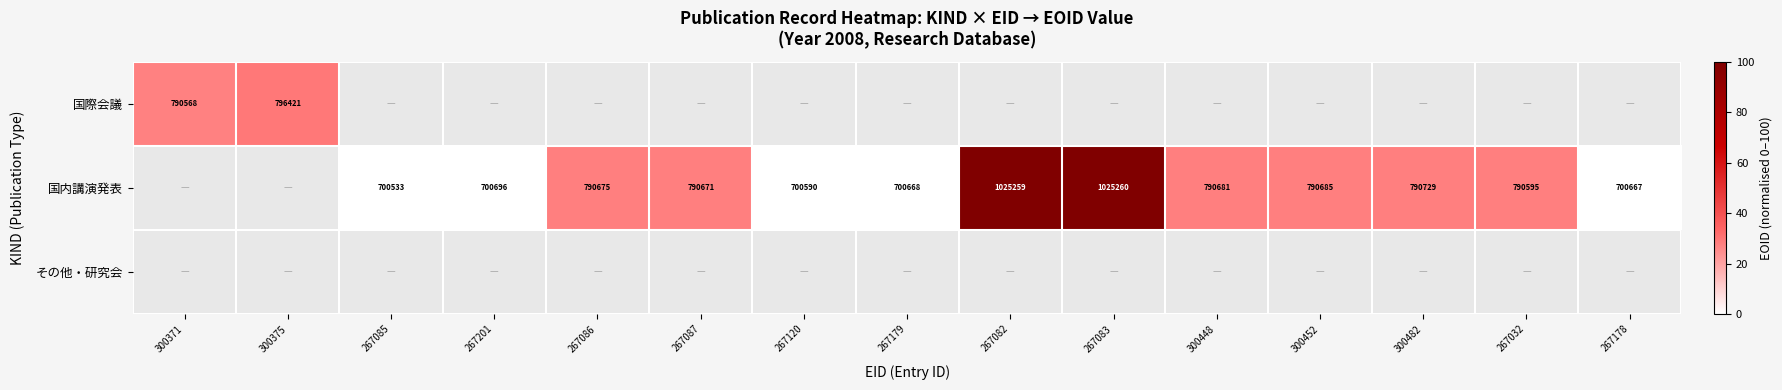

Is the value of その他・研究会 at 267032 greater than the value of 国際会議 at 267120?

No